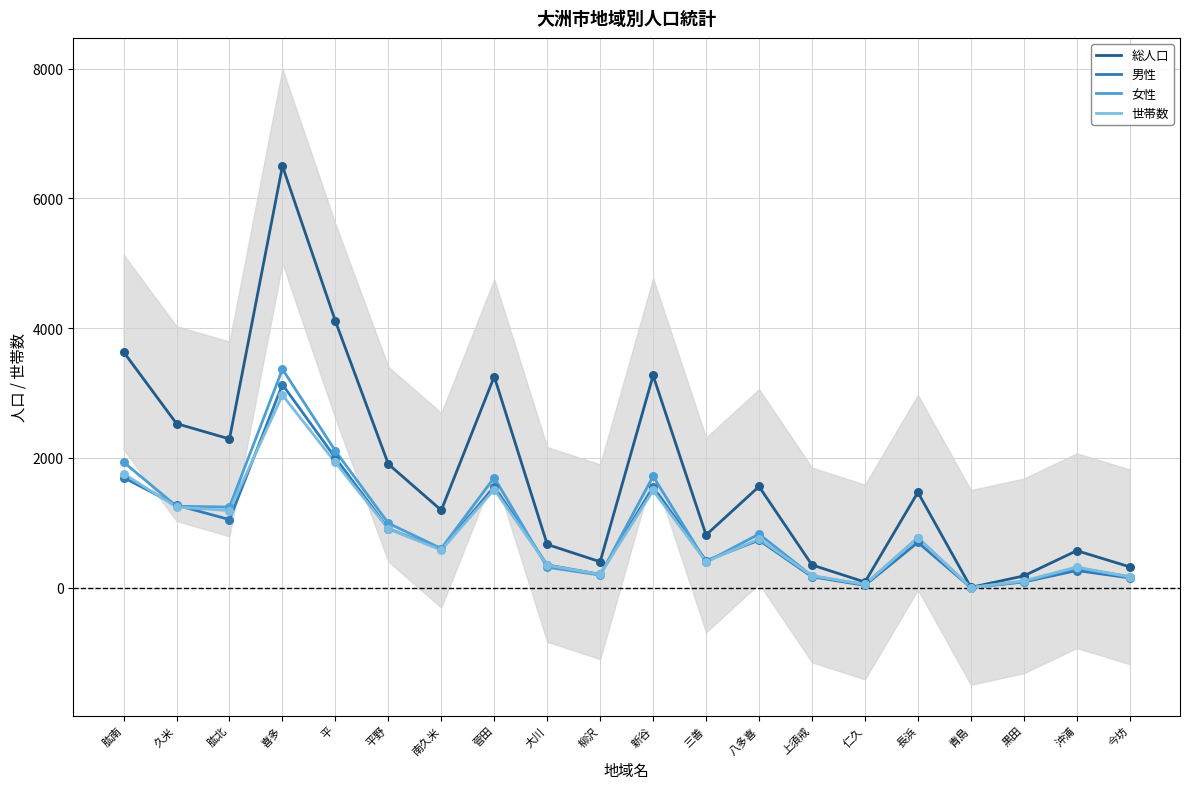

Which series contains the highest Y value?

総人口